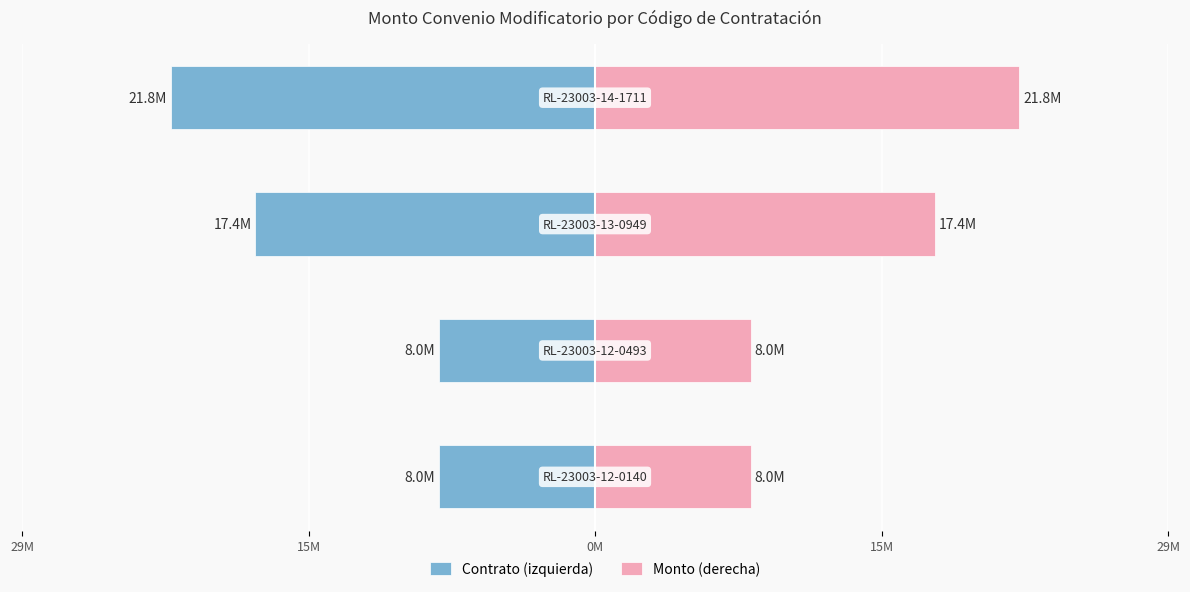

Between 0M and 15M, which is larger?

0M